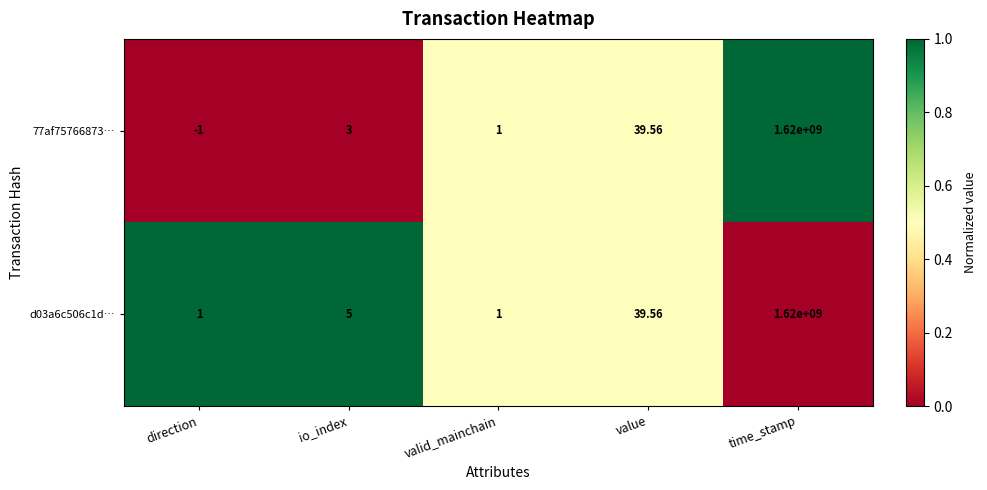

List the labels in order of 77af75766873… value, smallest first.

direction, valid_mainchain, io_index, value, time_stamp